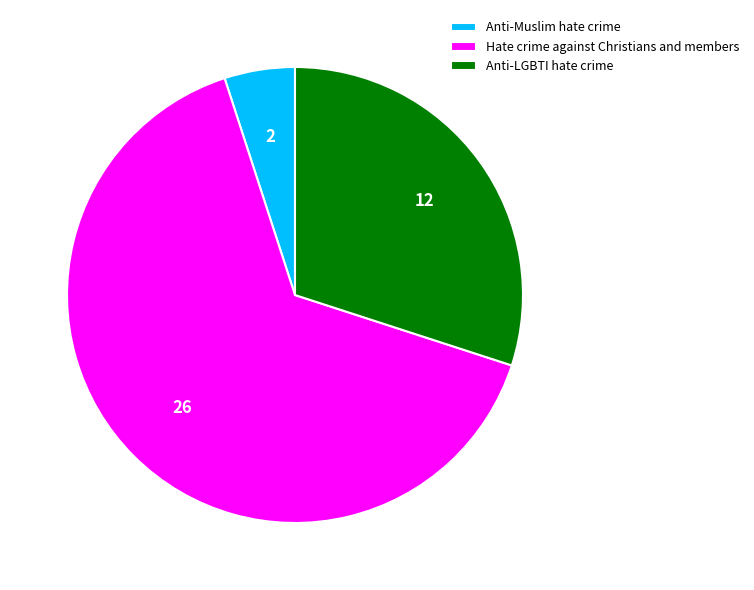

What is the largest slice in the pie chart?

Hate crime against Christians and members